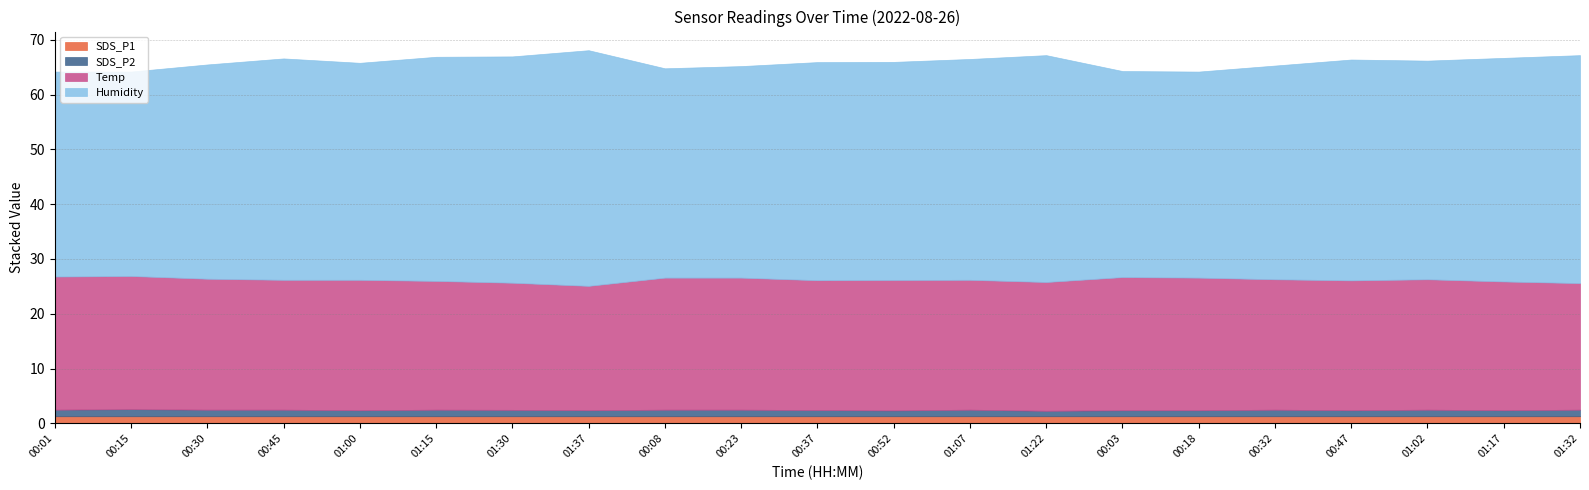

How many lines are shown in the chart?

4